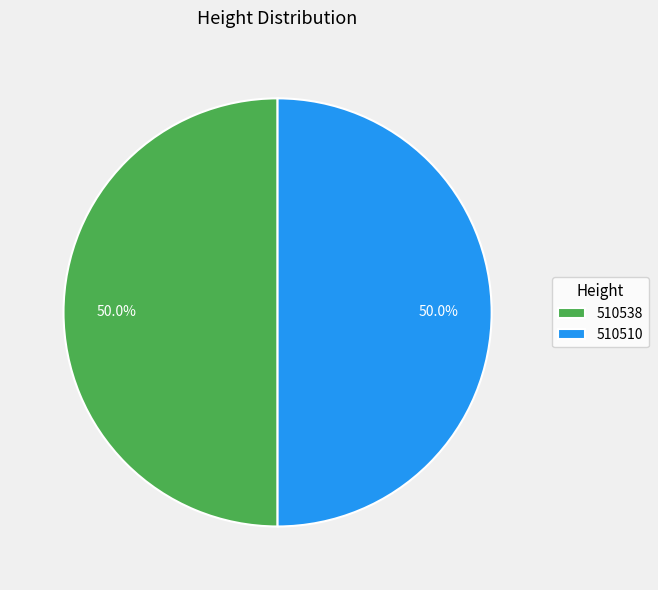

Do 510538 and 510510 together represent more than half of the pie?

Yes